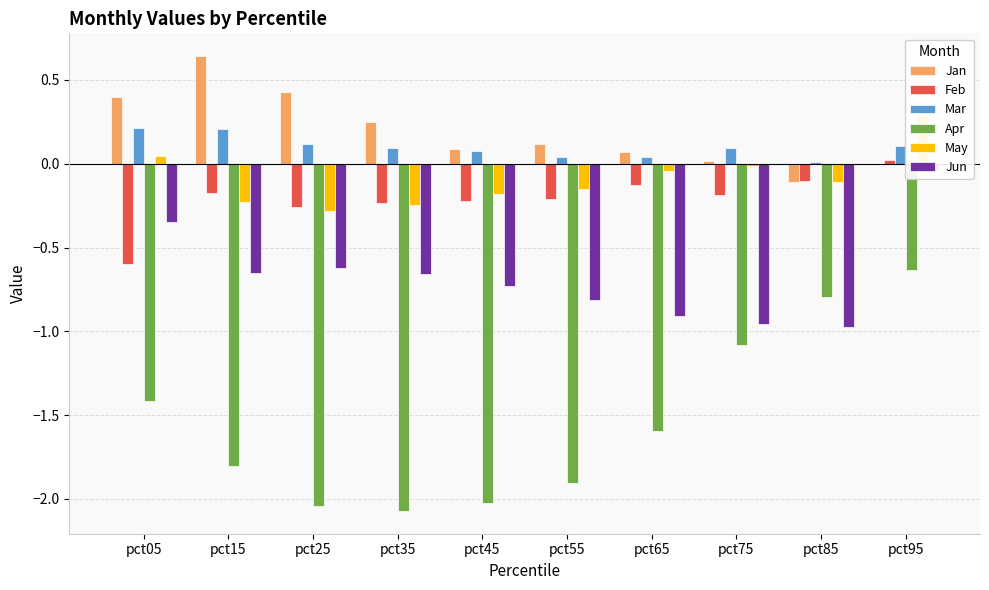

Rank the categories by May value from lowest to highest.

pct25, pct35, pct15, pct45, pct55, pct85, pct65, pct75, pct05, pct95